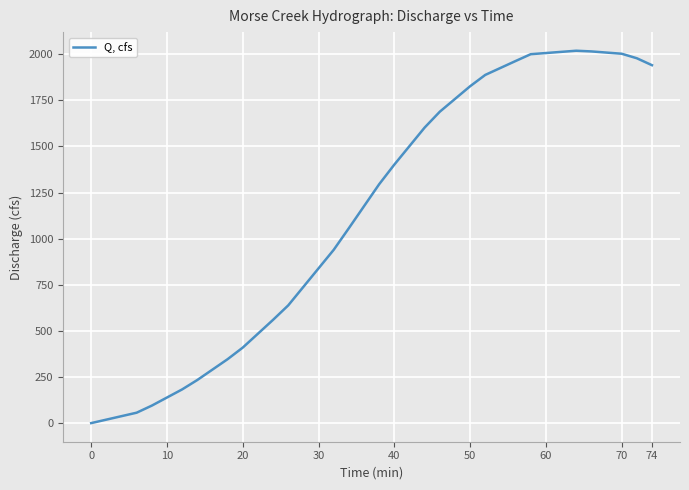

What is the difference between the maximum and minimum values?

2018.7